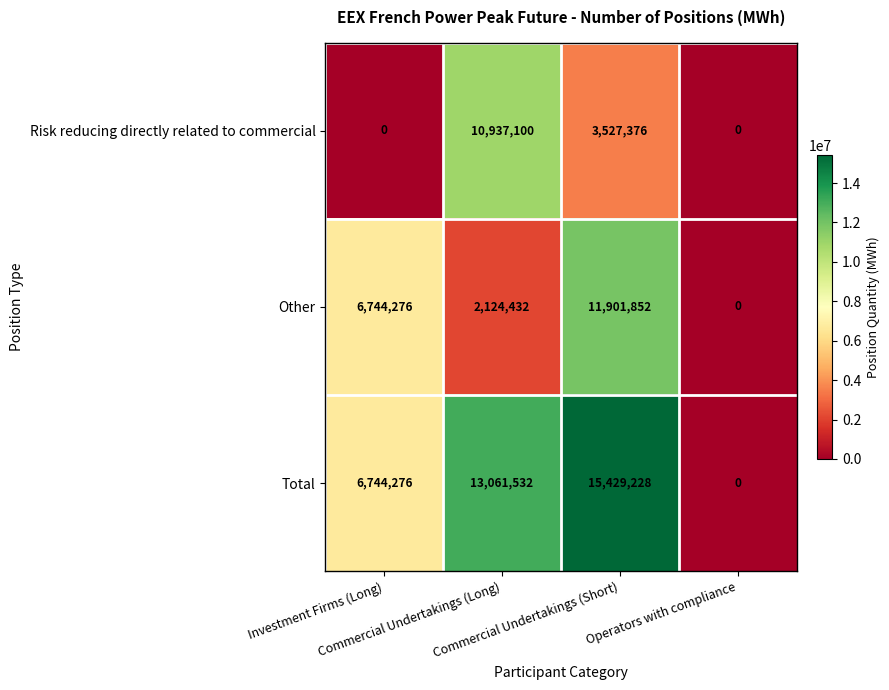

At which category is the sum across all series the highest?

Commercial Undertakings (Short)